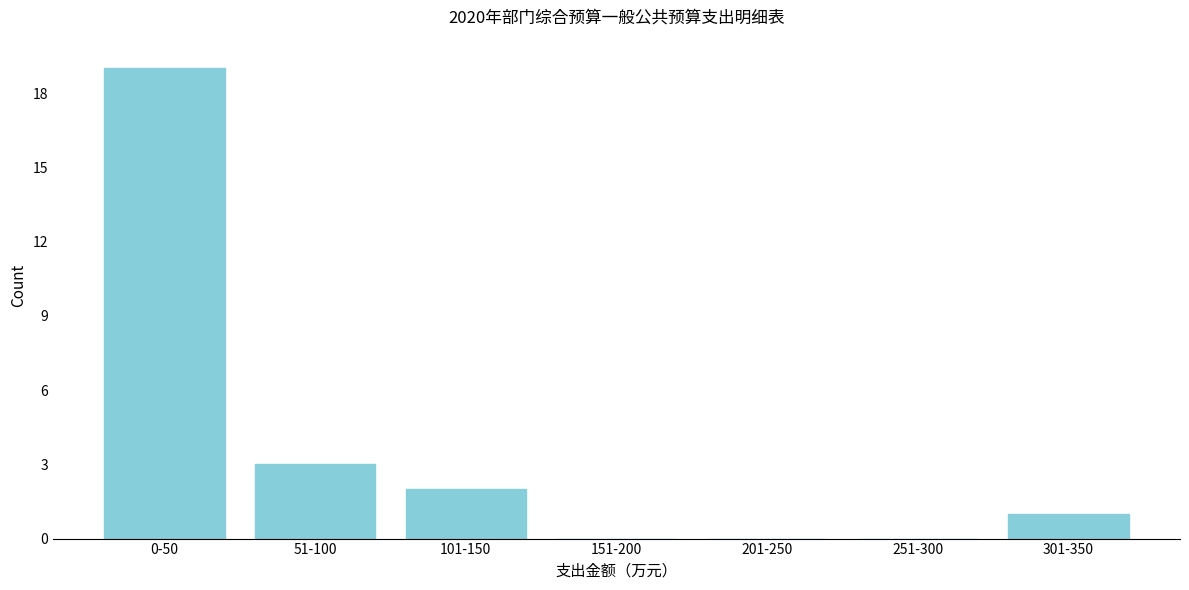

Reading right to left, list all the values displayed in this chart.

301-350=1	251-300=0	201-250=0	151-200=0	101-150=2	51-100=3	0-50=19